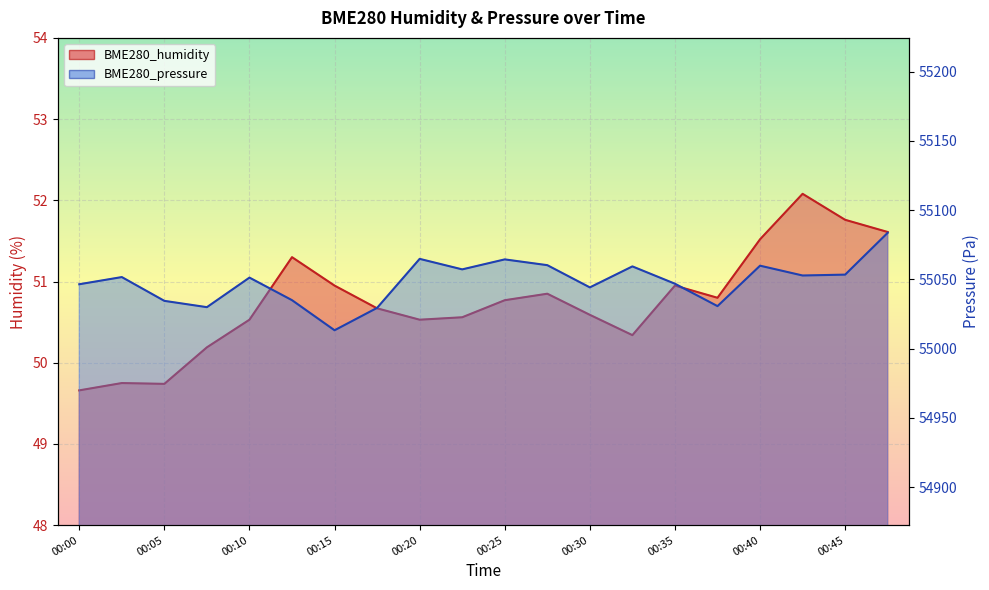

Rank the series by their maximum value, from lowest to highest.

BME280_humidity, BME280_pressure